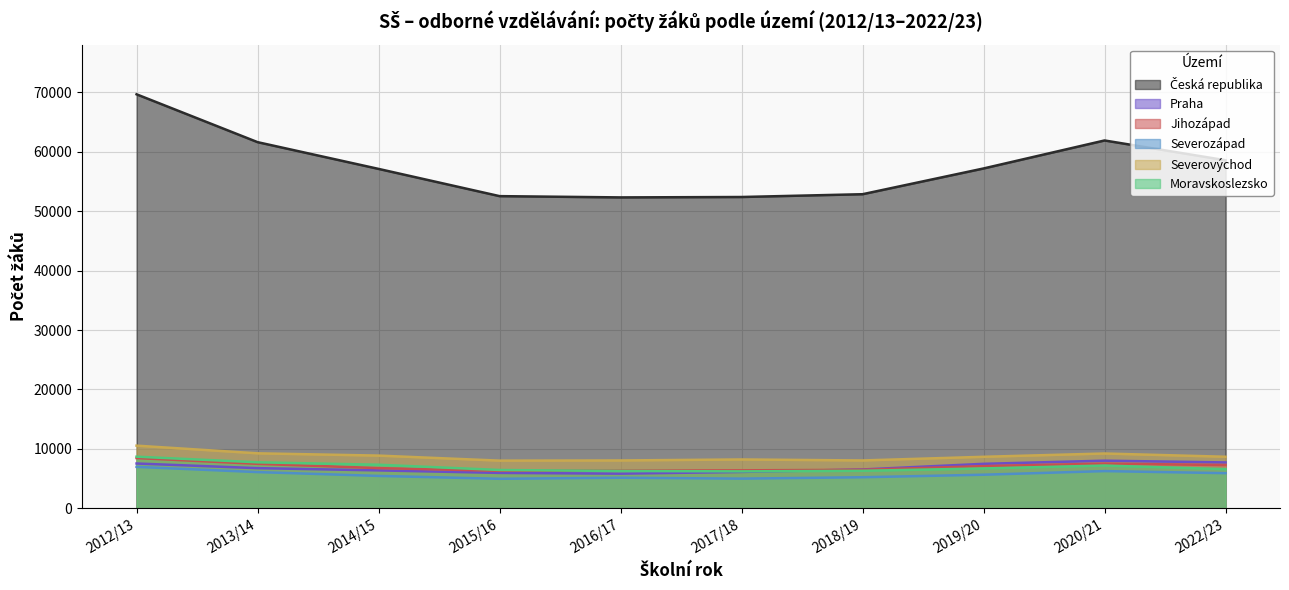

What are all the series names shown in the legend?

Česká republika, Praha, Jihozápad, Severozápad, Severovýchod, Moravskoslezsko